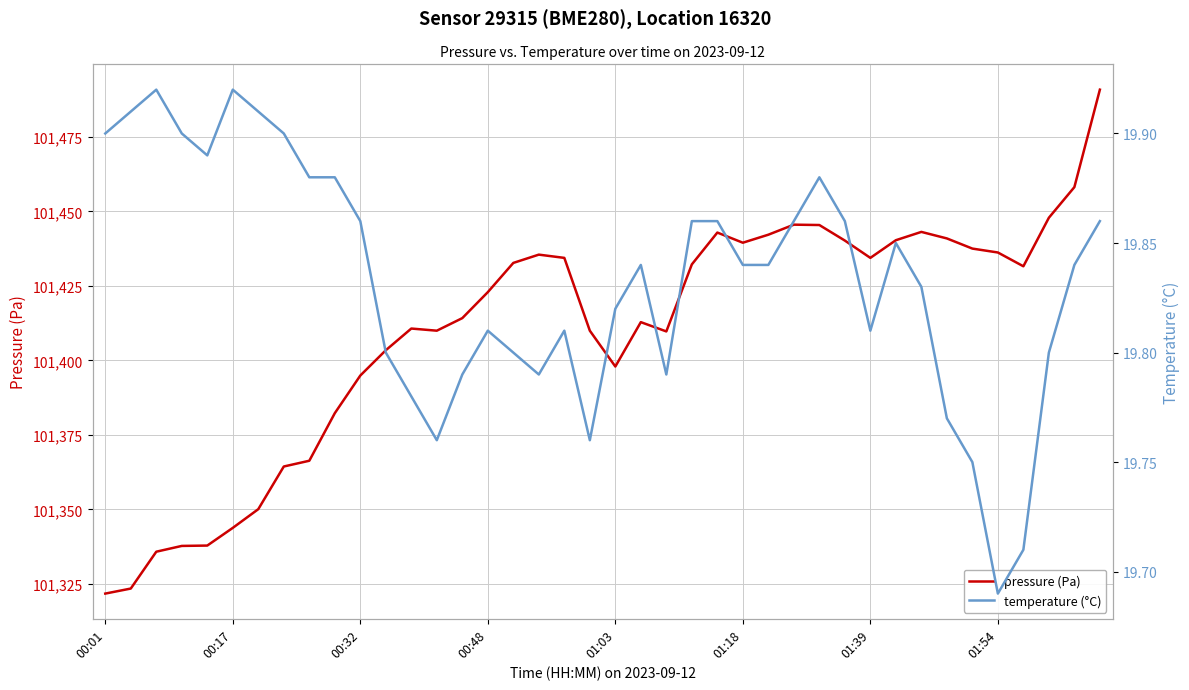

What is the greatest value displayed?

101490.9